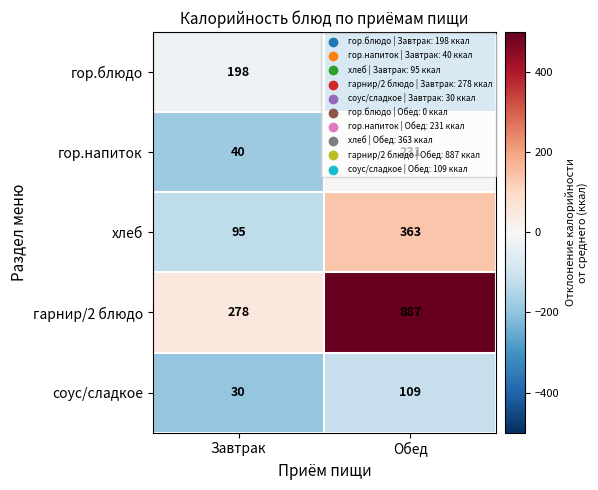

How many values in the гарнир/2 блюдо series are below 887?

1